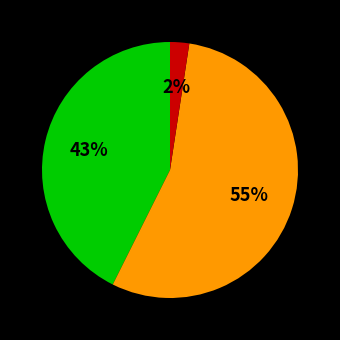

To the nearest percent, what is the average slice percentage?

33%